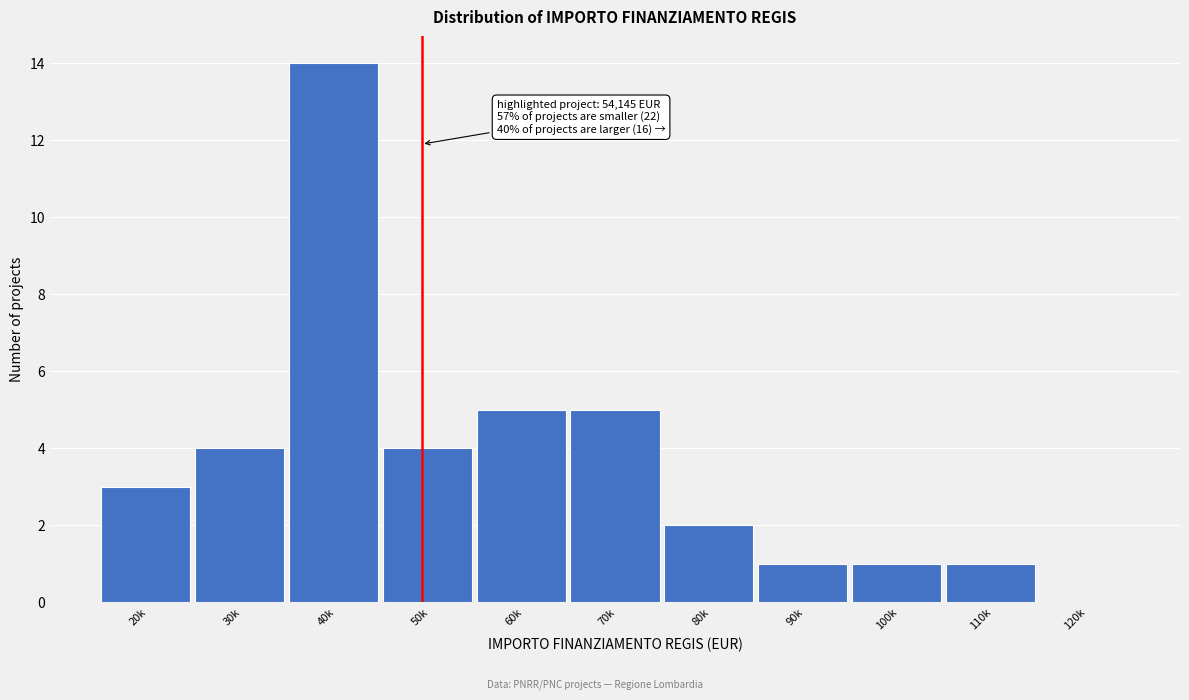

Reading left to right, list all the values displayed in this chart.

20k=3	30k=4	40k=14	50k=4	60k=5	70k=5	80k=2	90k=1	100k=1	110k=1	120k=0